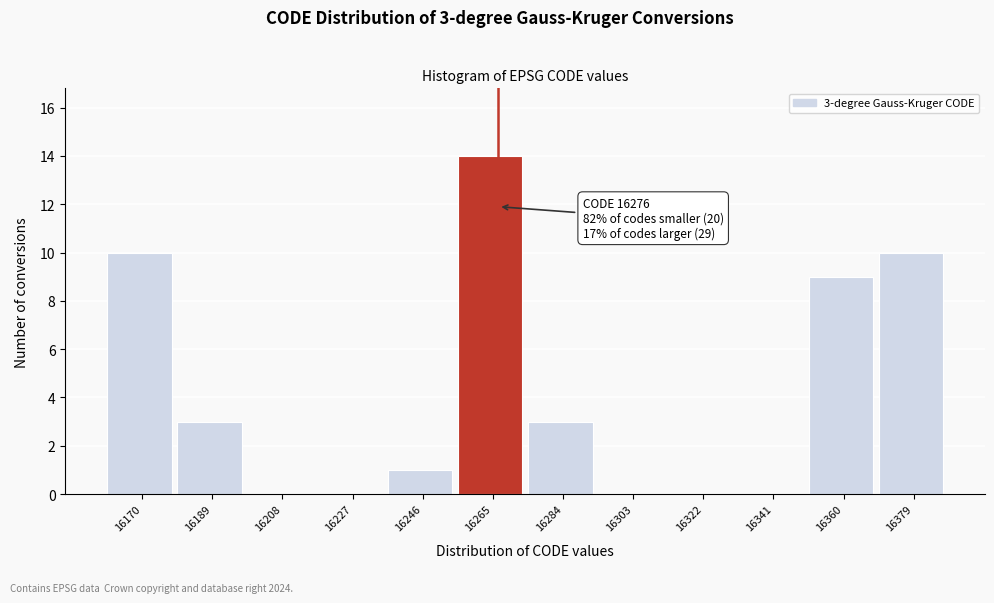

Reading left to right, transcribe all the data shown in this chart.

16170=10	16189=3	16208=0	16227=0	16246=1	16265=14	16284=3	16303=0	16322=0	16341=0	16360=9	16379=10